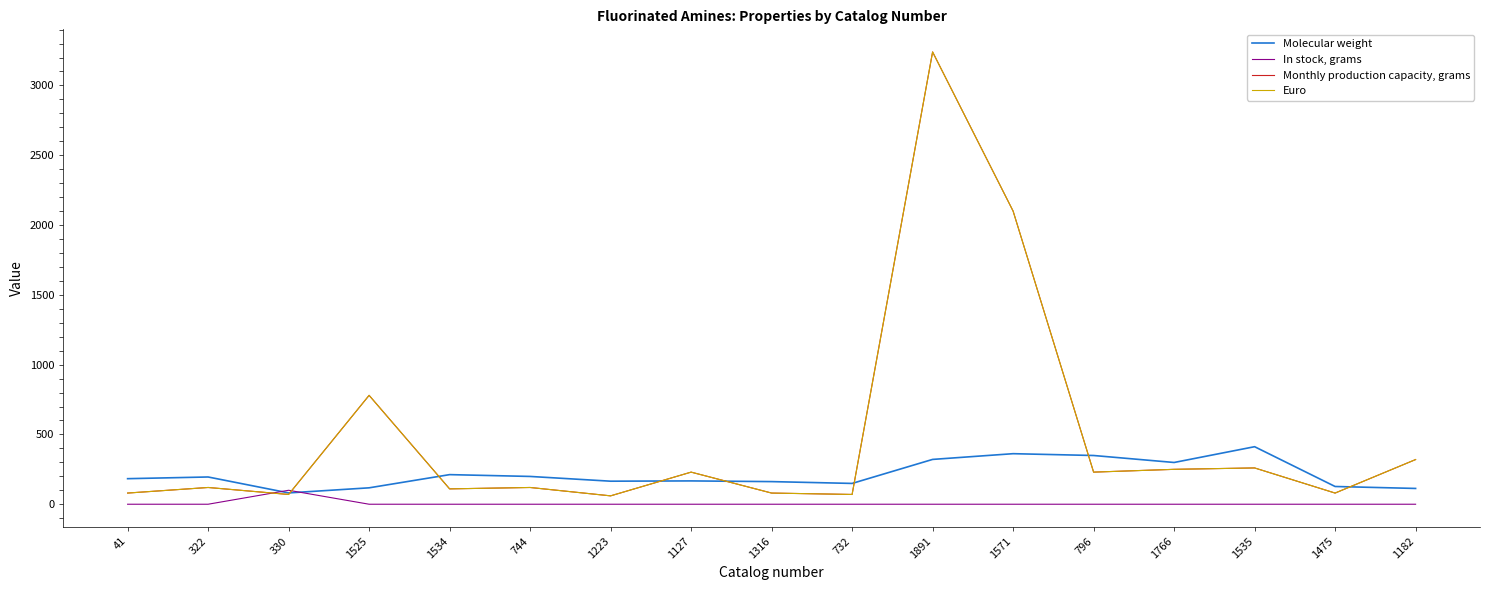

How many lines are shown in the chart?

4